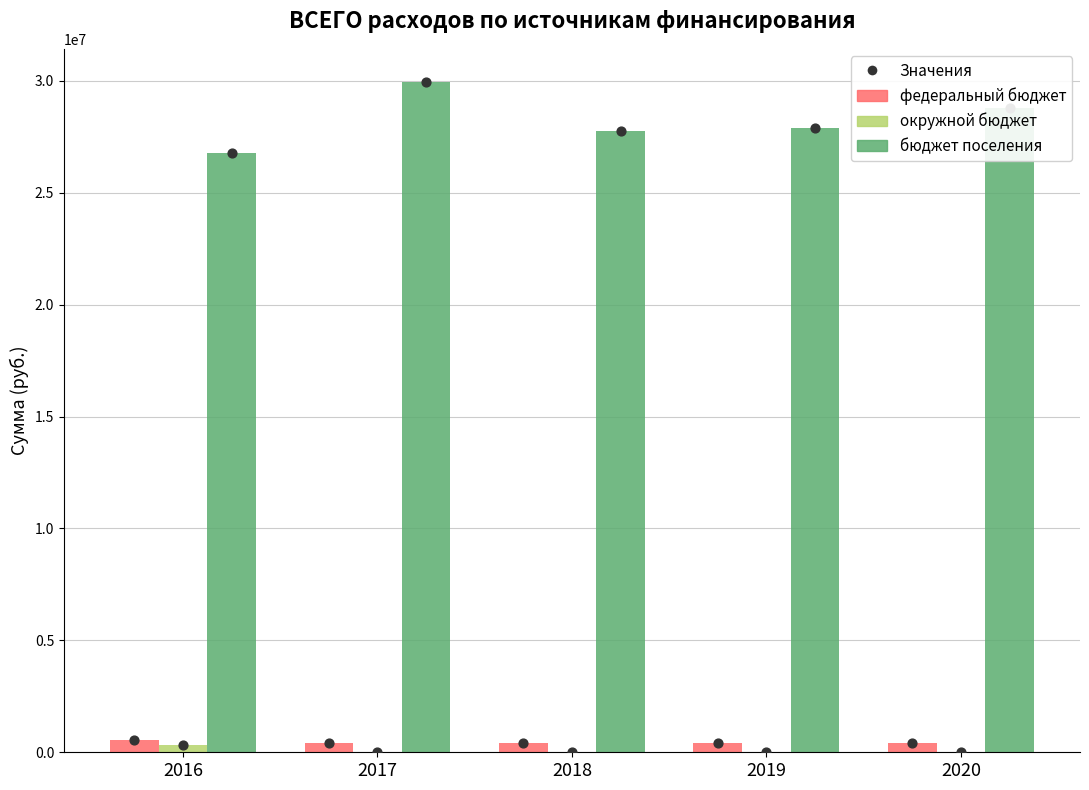

Is the value of окружной бюджет at 2018 greater than the value of федеральный бюджет at 2017?

No